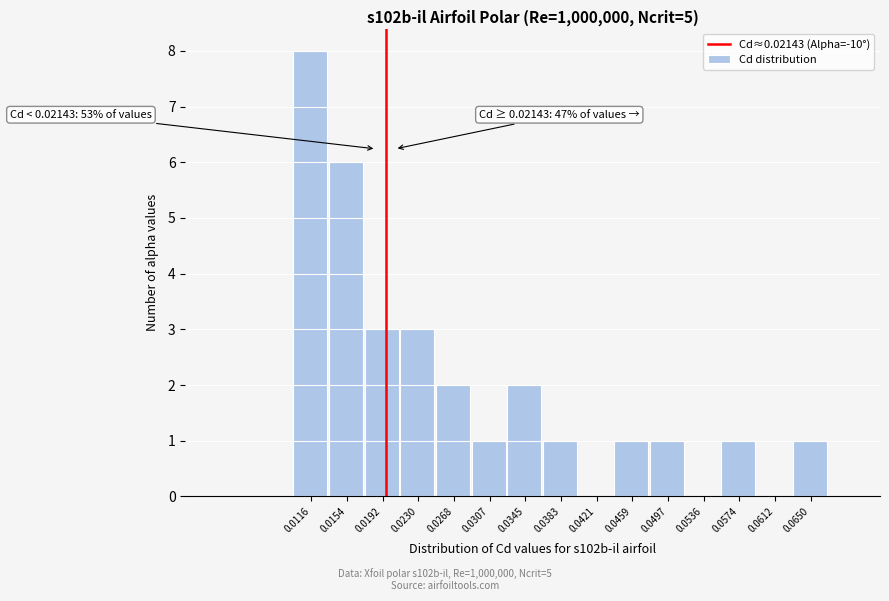

Reading left to right, list all the values displayed in this chart.

0.0116=8	0.0154=6	0.0192=3	0.0230=3	0.0268=2	0.0307=1	0.0345=2	0.0383=1	0.0421=0	0.0459=1	0.0497=1	0.0536=0	0.0574=1	0.0612=0	0.0650=1